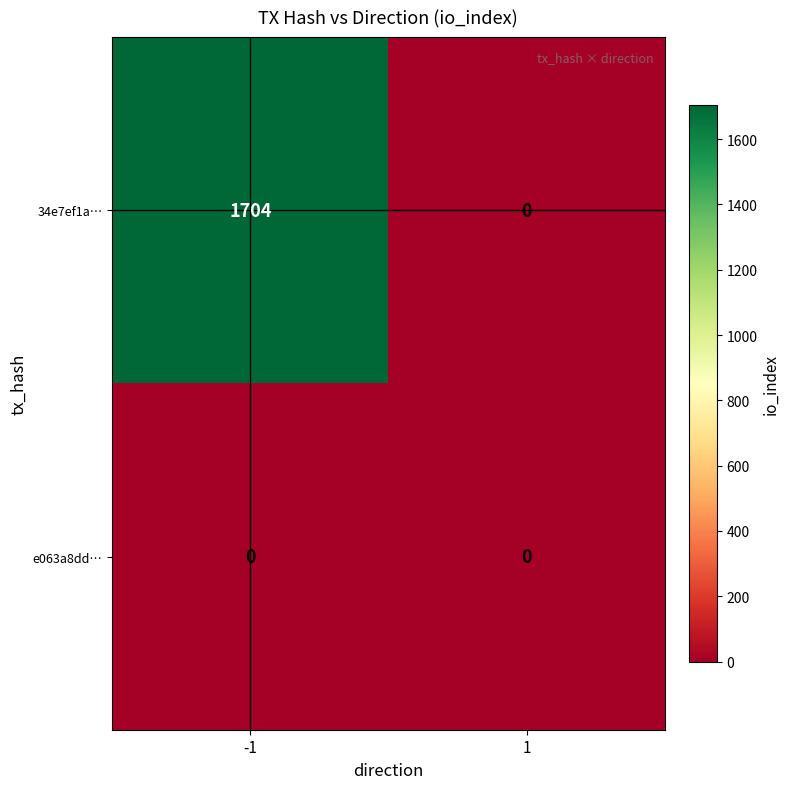

True or false: 34e7ef1a… has a value of 0 at 1.

True